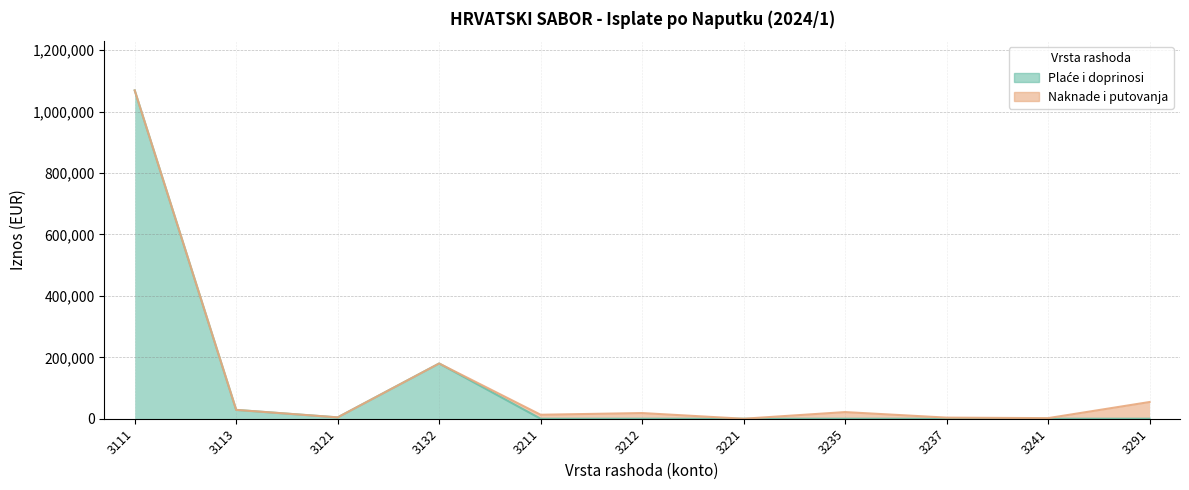

Rank the categories by value from lowest to highest.

3211, 3212, 3221, 3235, 3237, 3241, 3291, 3121, 3113, 3132, 3111